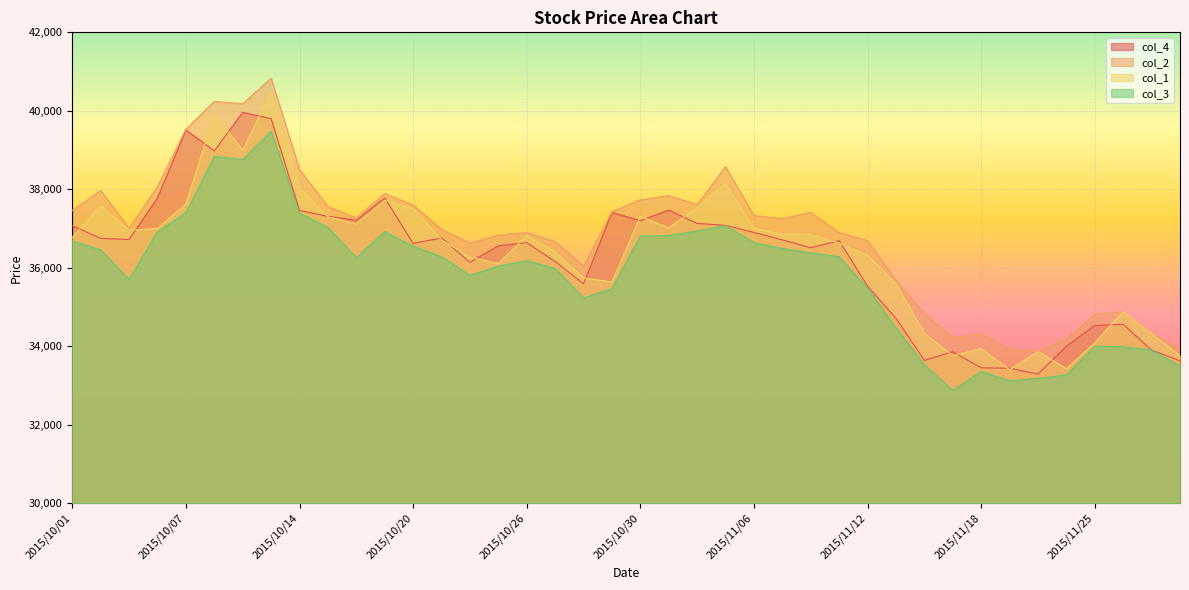

How many lines are shown in the chart?

4